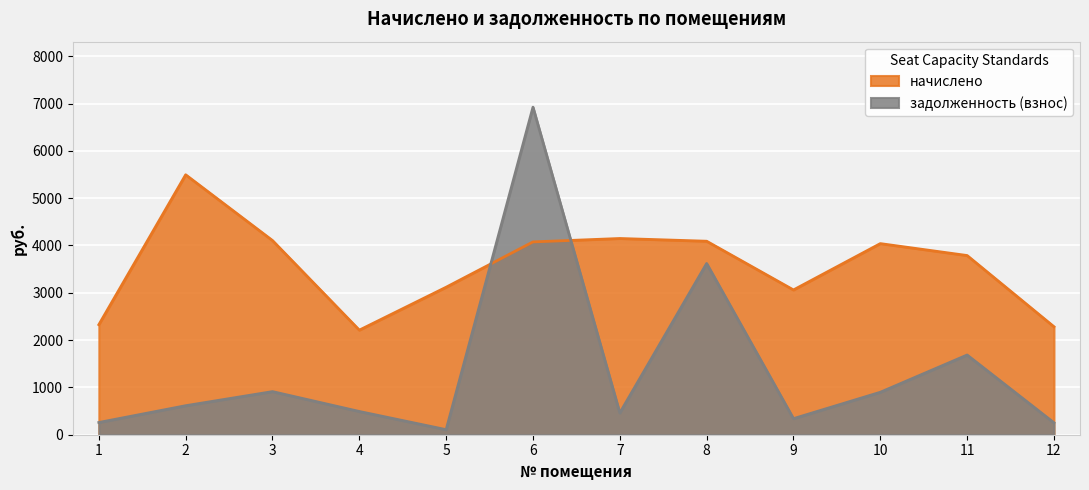

The начислено series shows 3117.6 at 5. True or false?

True